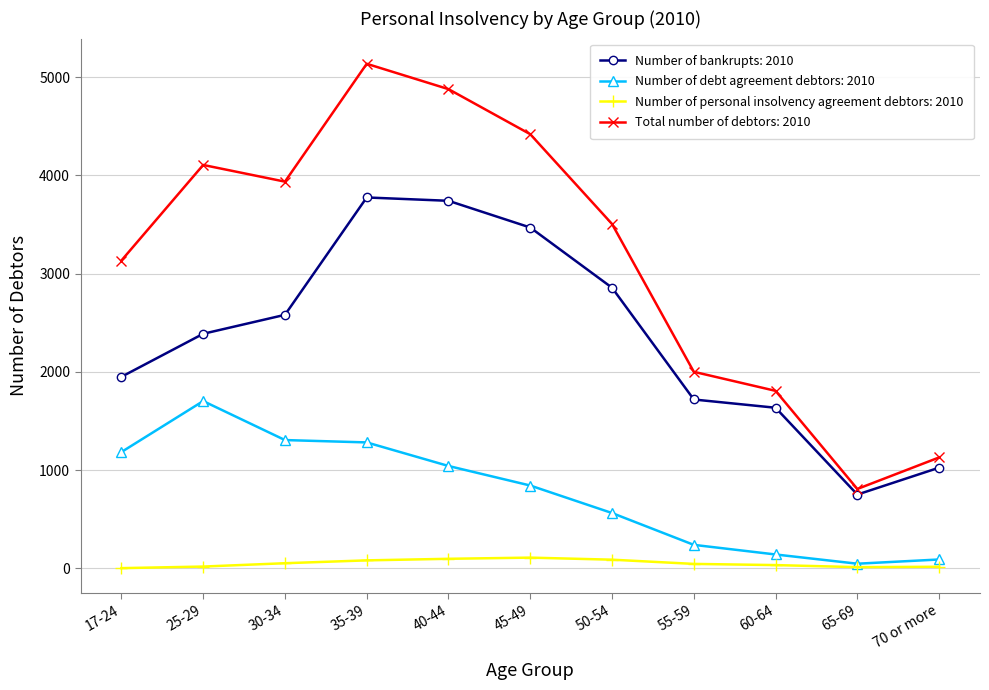

What position from the left is 55-59?

8